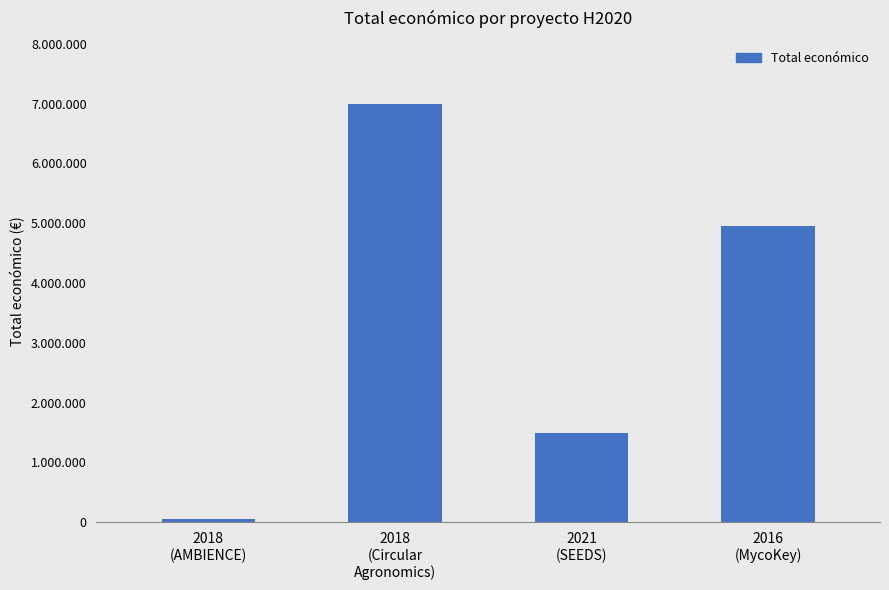

Are the bars horizontal?

No